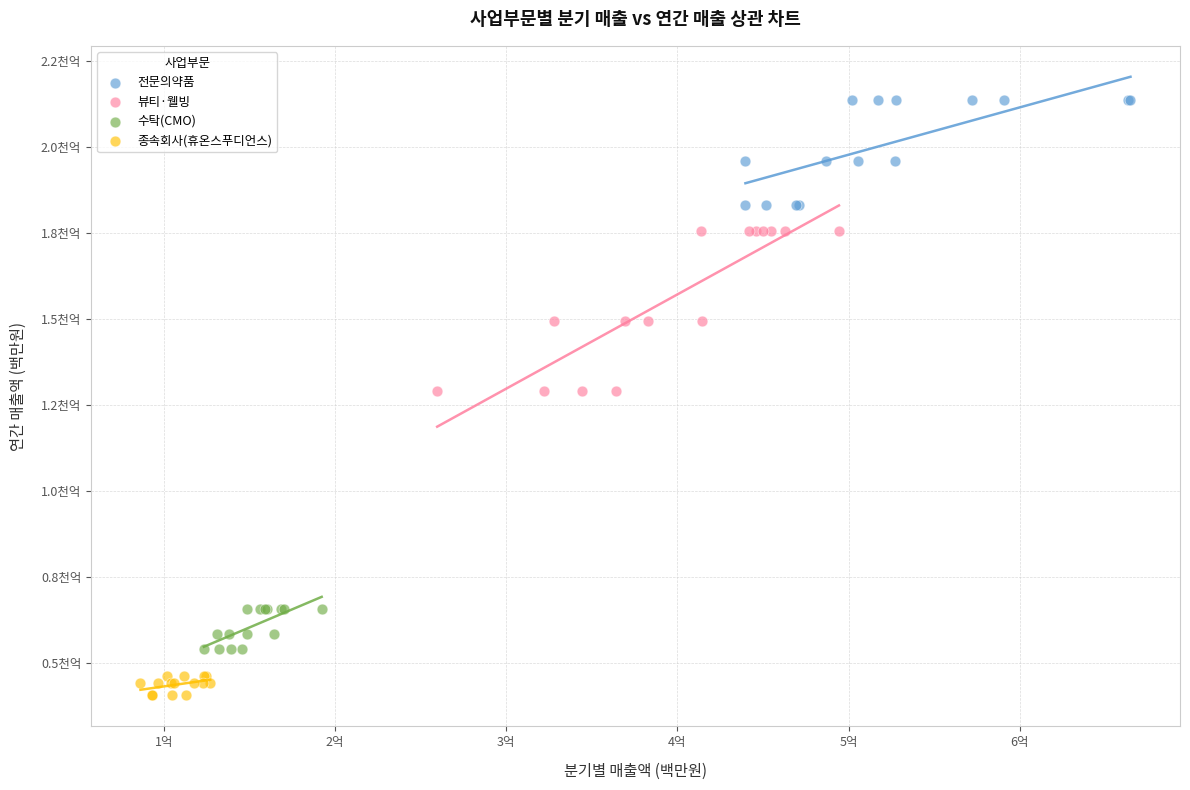

Which series reaches the minimum Y coordinate?

종속회사(휴온스푸디언스)